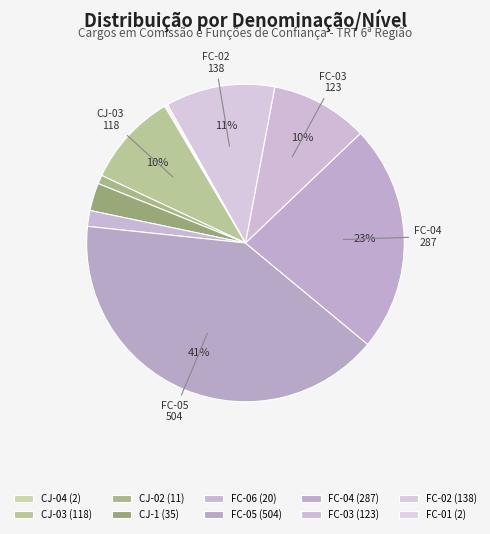

What is the smallest slice in the pie chart?

CJ-04